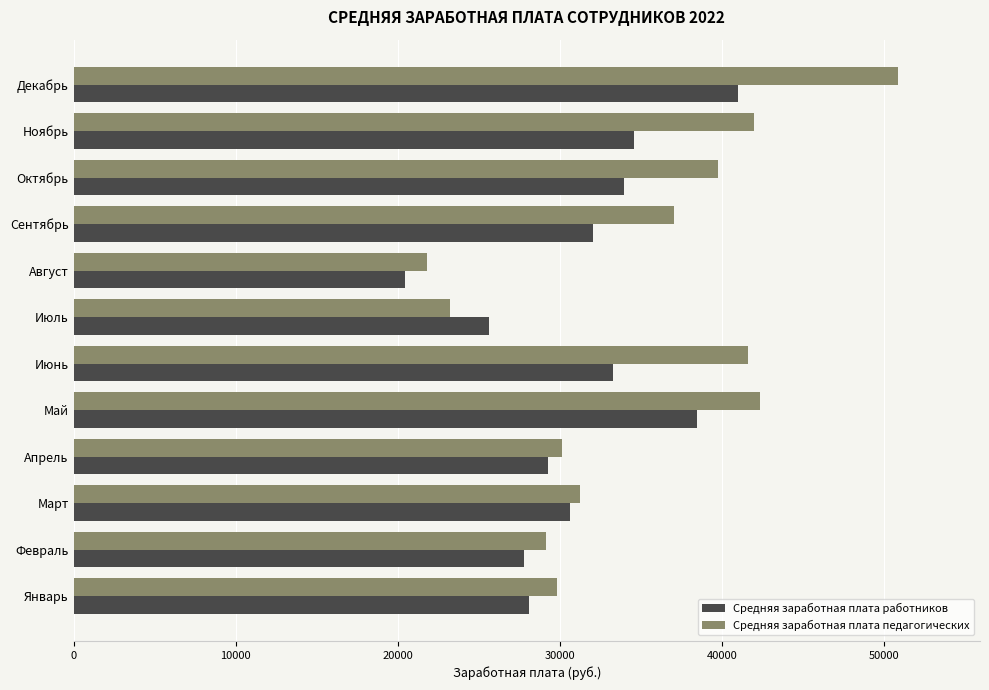

What is the sum of all Средняя заработная плата педагогических values?

418786.8